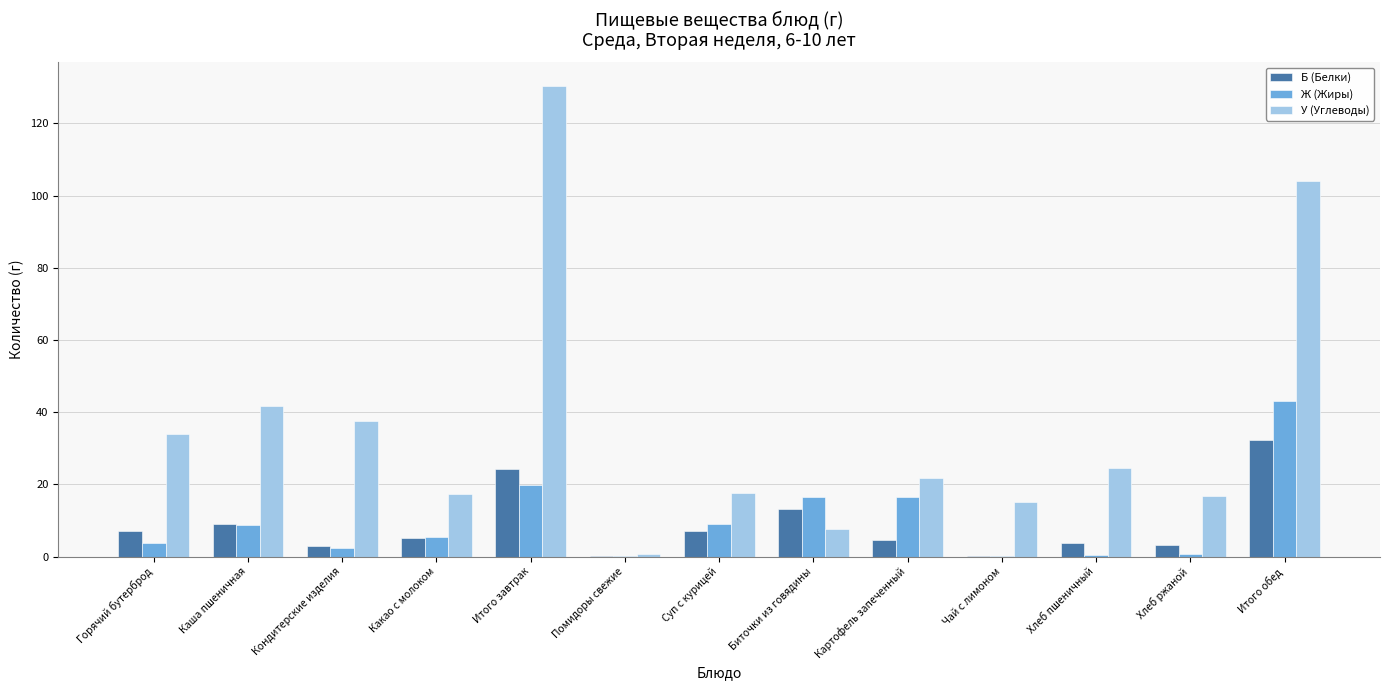

What is the total value across all series at Итого завтрак?

174.5